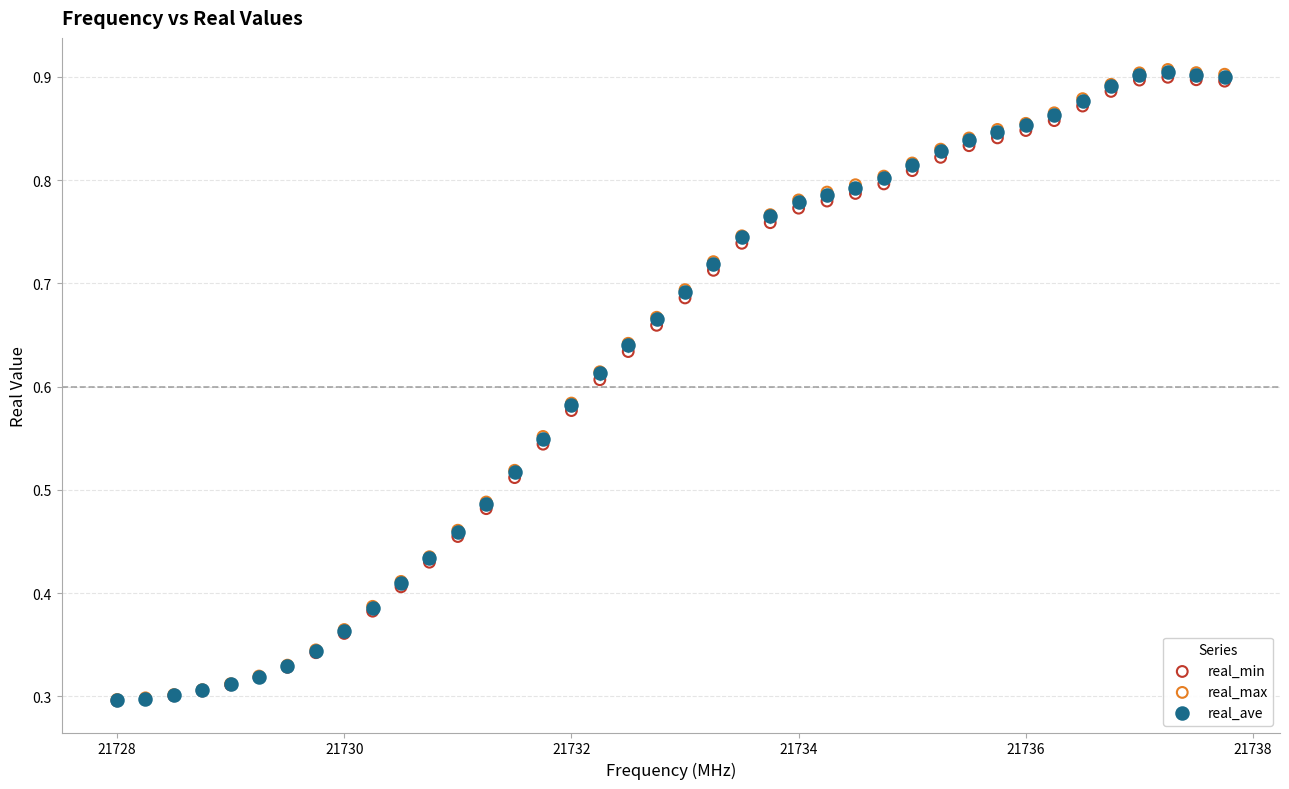

What are all the series names shown in the legend?

real_min, real_max, real_ave